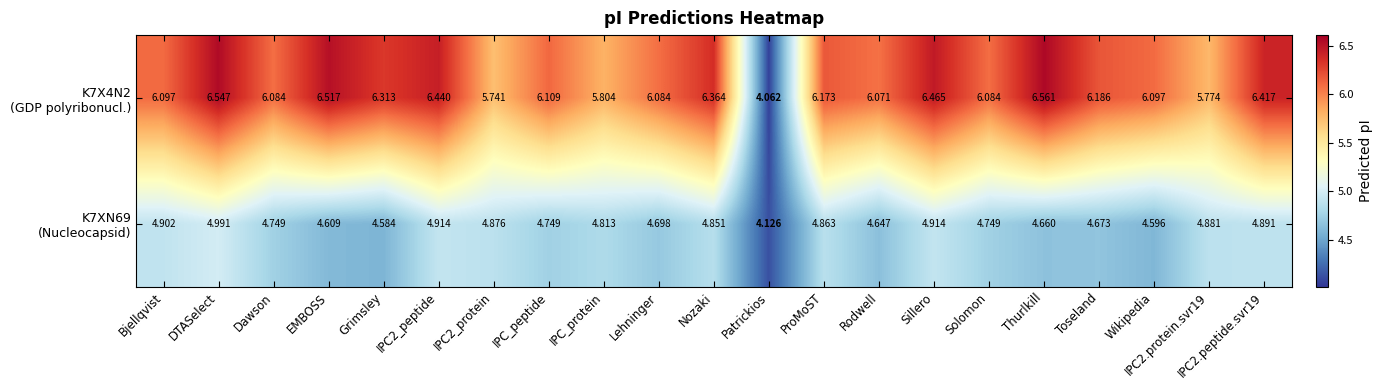

At which category is the sum across all series the highest?

DTASelect